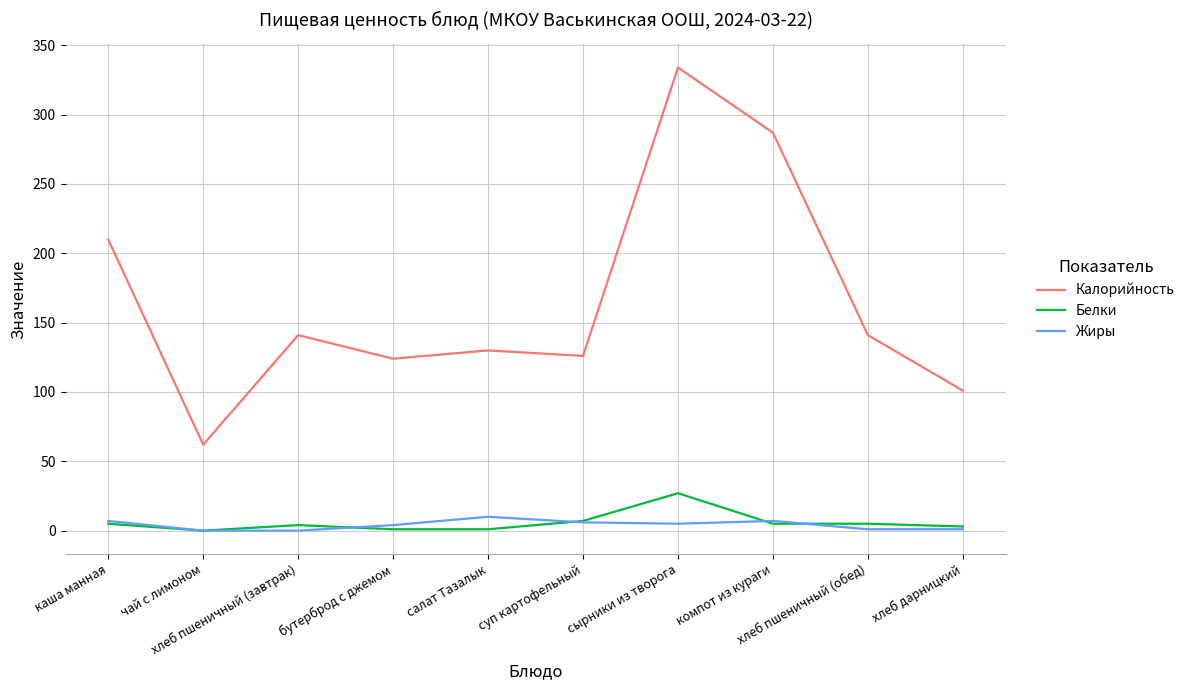

Which series has the largest total across all categories?

Калорийность